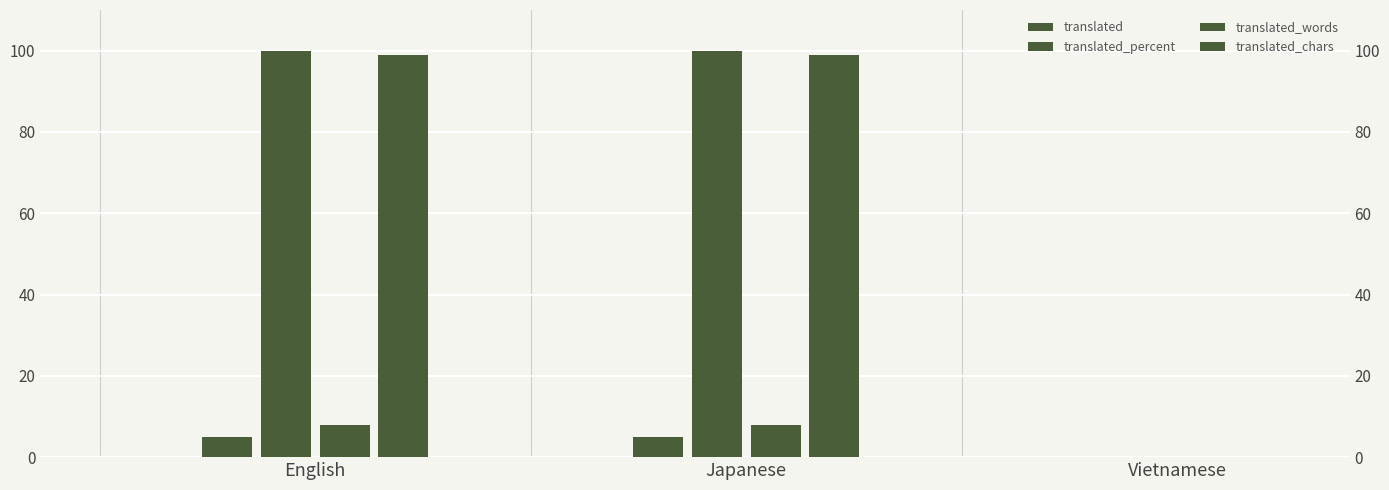

The value of translated at English is 8. True or false?

False